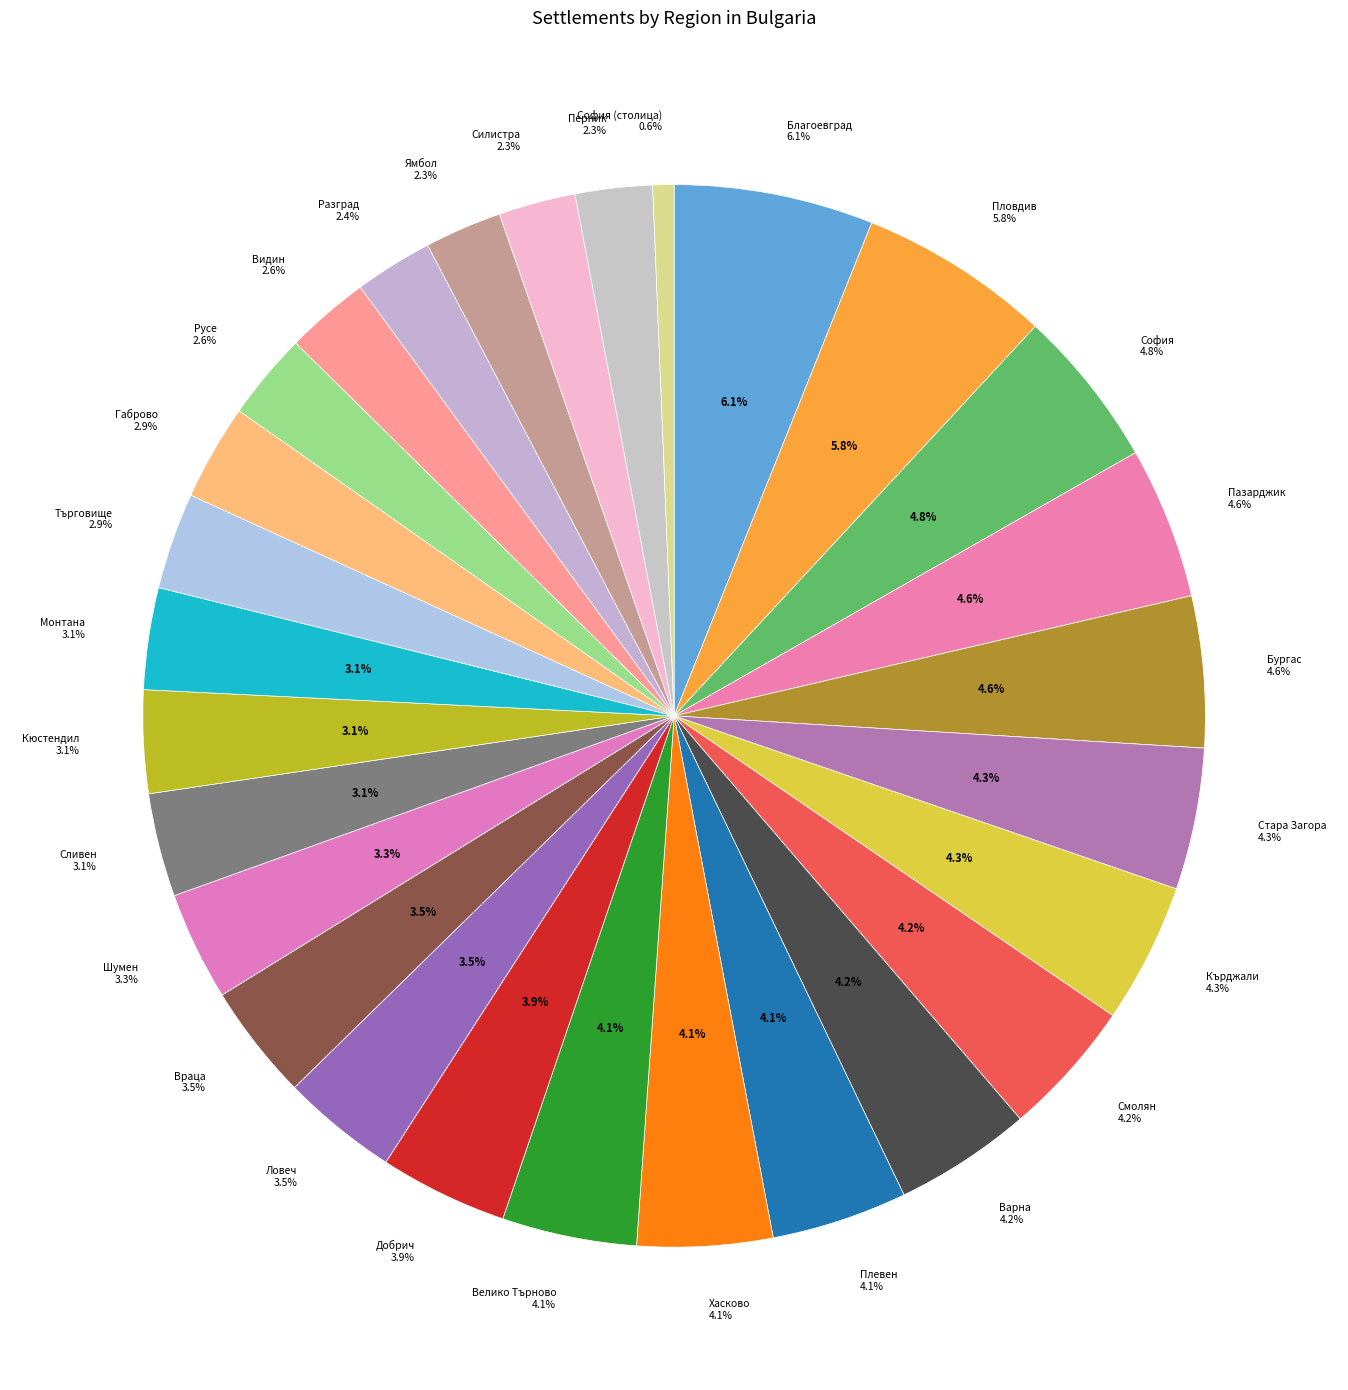

How many segments does this pie chart have?

28